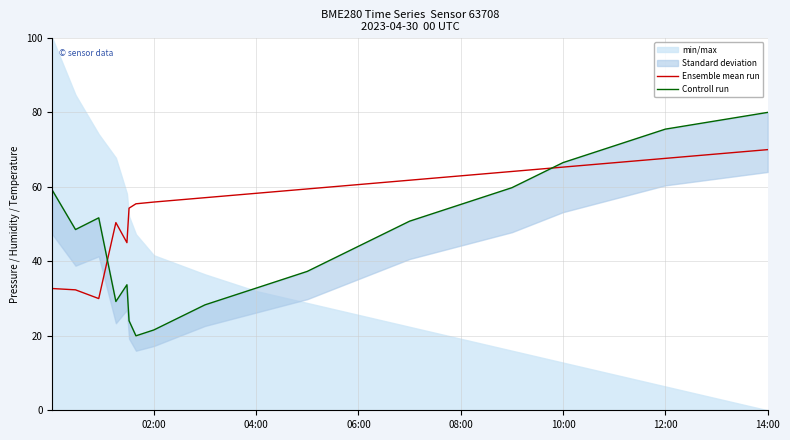

True or false: Ensemble mean run has a value of 58.3 at 04:00.

True